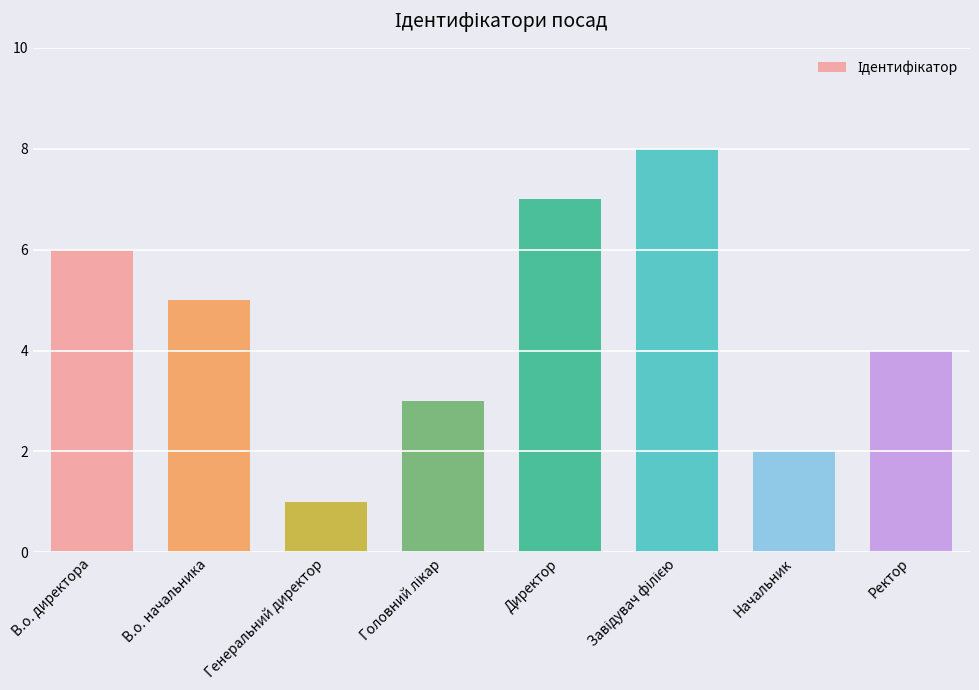

Count the number of categories in the chart.

8